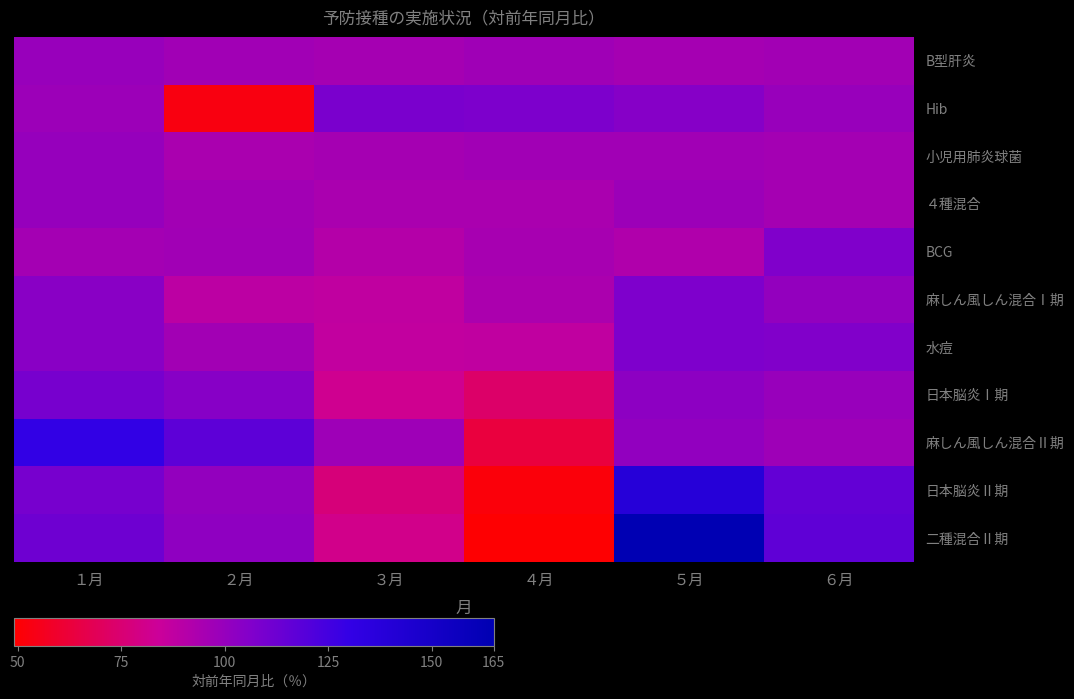

Rank the series at ２月 from highest to lowest value.

麻しん風しん混合Ⅱ期, 日本脳炎Ⅰ期, 二種混合Ⅱ期, 日本脳炎Ⅱ期, BCG, B型肝炎, 水痘, ４種混合, 小児用肺炎球菌, 麻しん風しん混合Ⅰ期, Hib